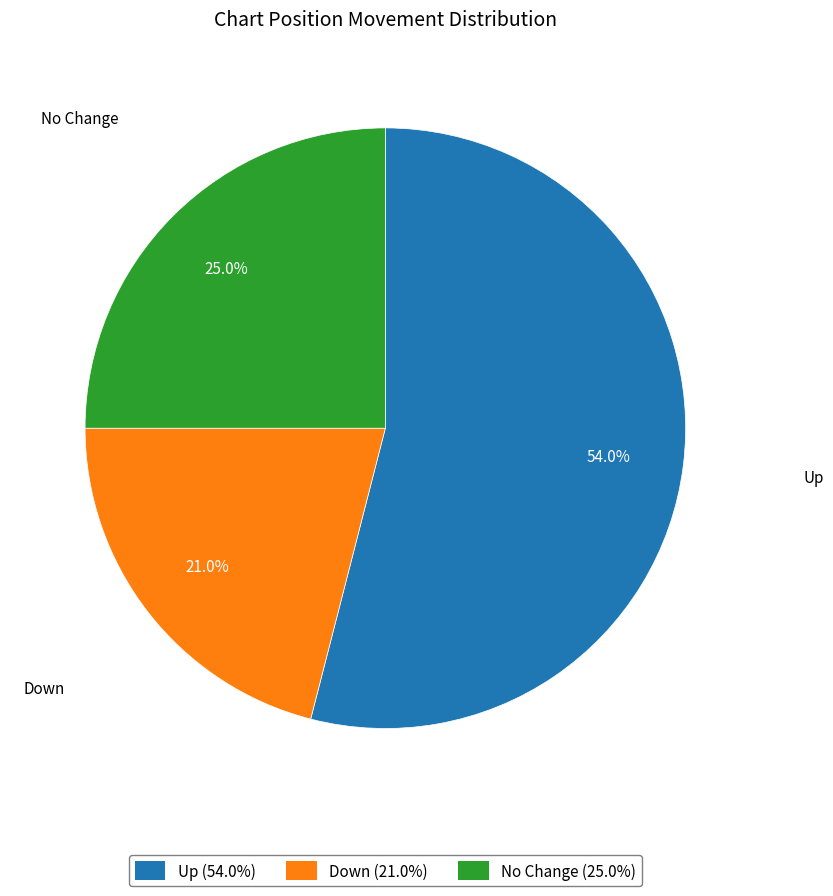

Which slice is the smallest?

Down (21.0%)